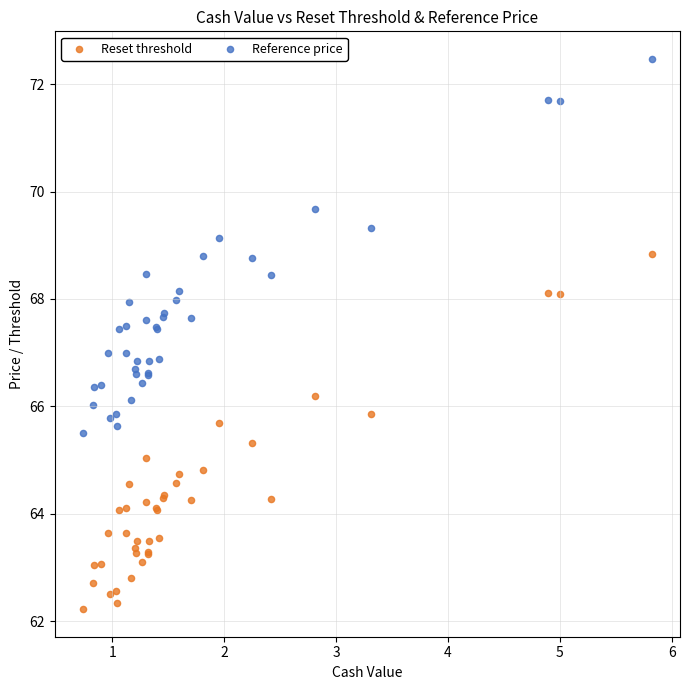

What are all the series names shown in the legend?

Reset threshold, Reference price